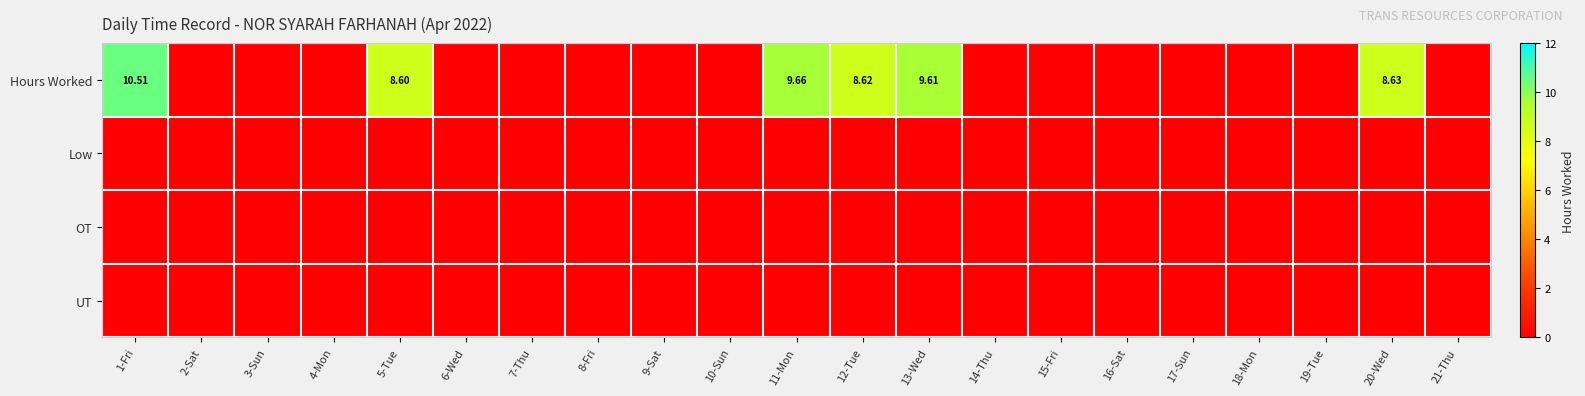

What is the sum of all Hours Worked values?

55.6